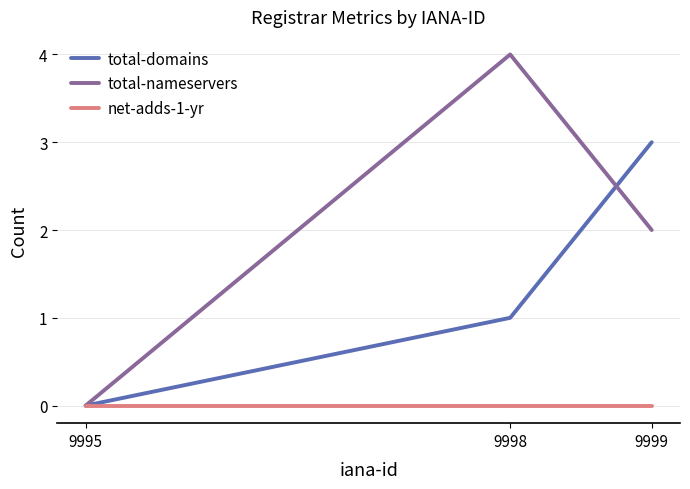

Is this an area chart (filled region under the line)?

No